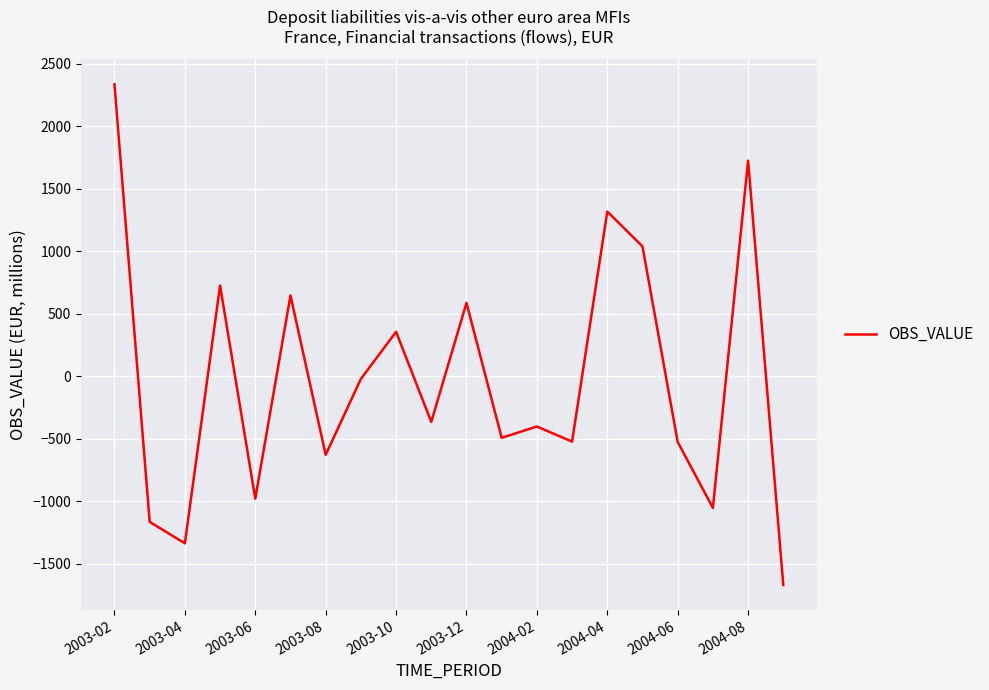

What is the minimum value shown in the chart?

-1668.3